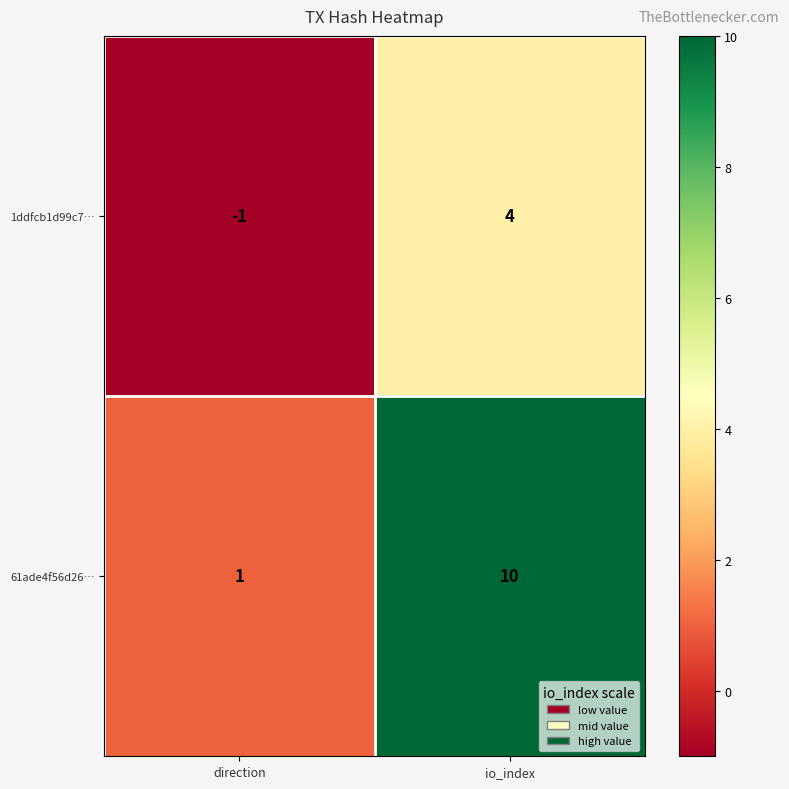

List the series in order of their overall mean, highest first.

61ade4f56d26…, 1ddfcb1d99c7…